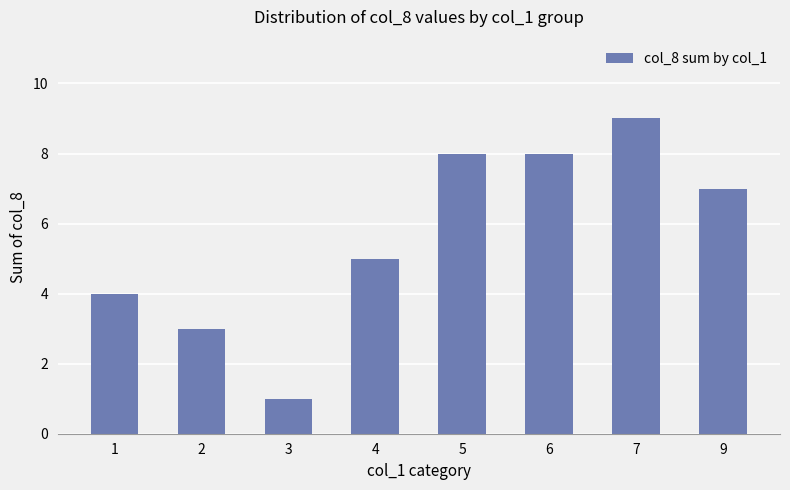

How many data points are less than 7?

4